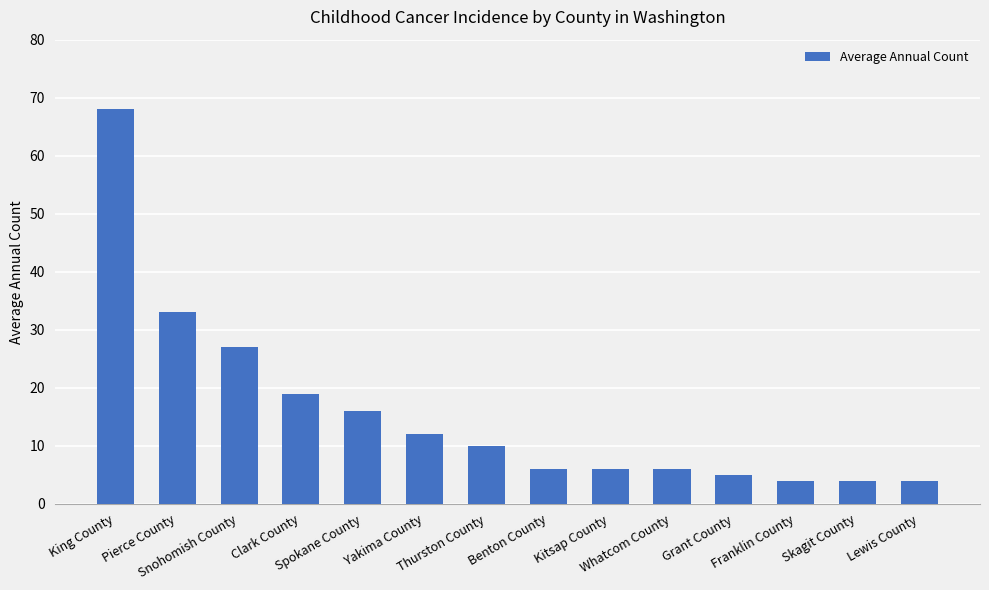

True or false: the data shows 15 at Thurston County.

False